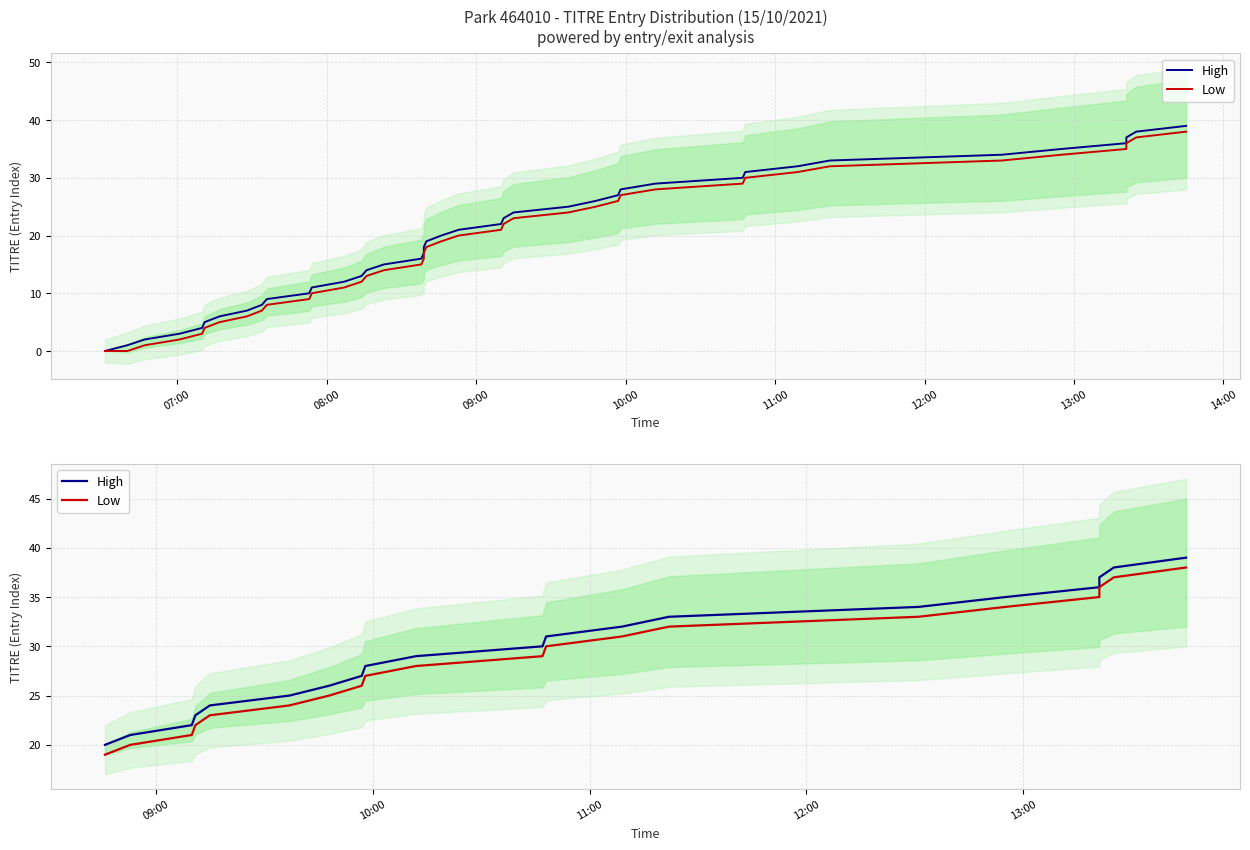

True or false: Low and High intersect in this chart.

False